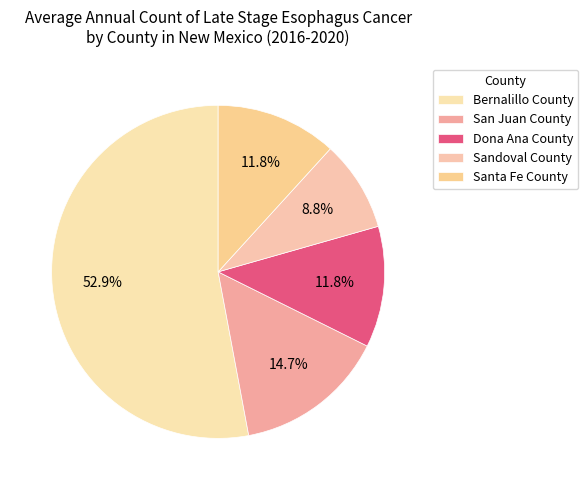

To the nearest percent, what is the difference between the San Juan County and Santa Fe County slice percentages?

3%